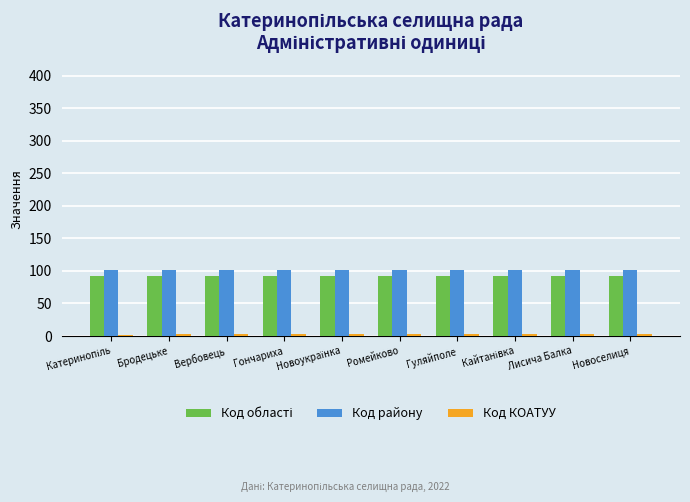

True or false: Код району has a value of 102 at Бродецьке.

True